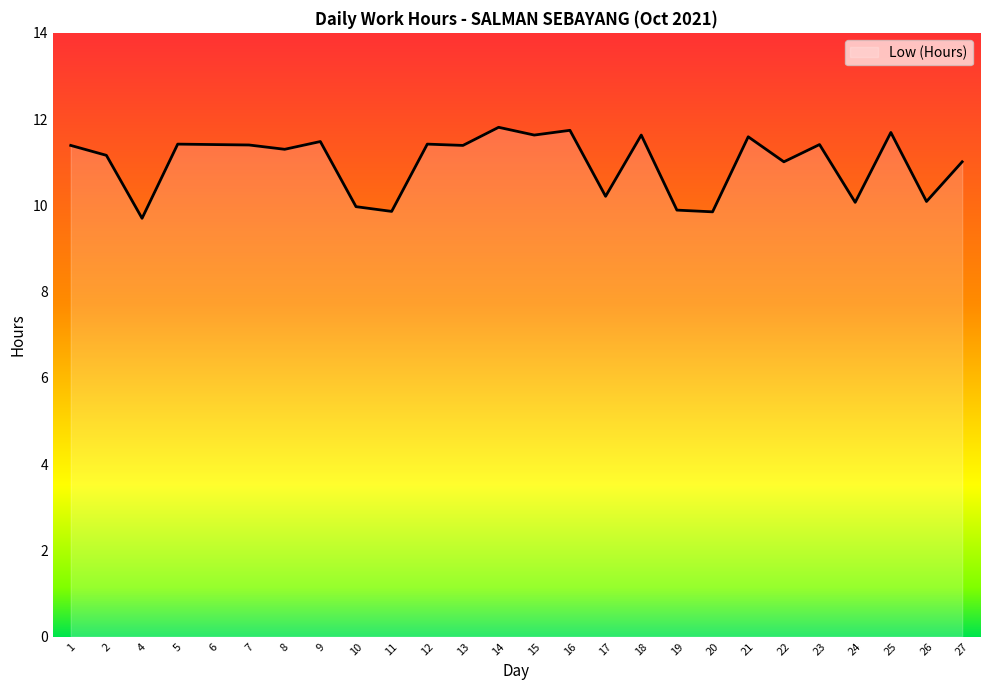

How many lines are shown in the chart?

1